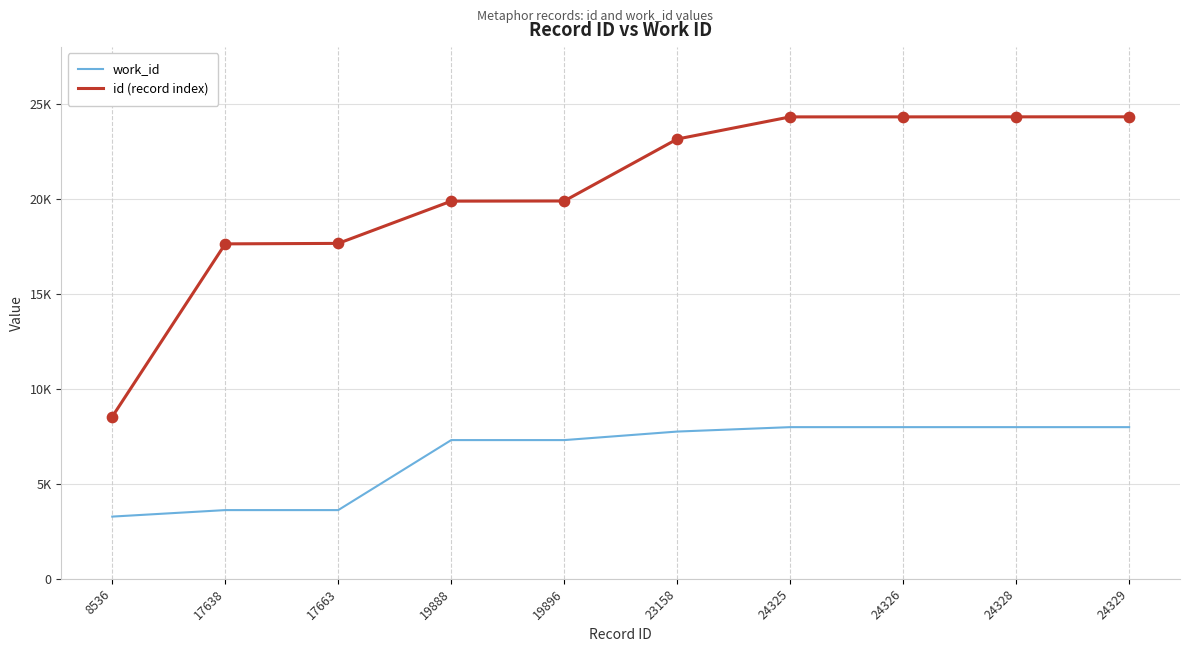

Is the value of work_id at 23158 greater than the value of id (record index) at 24326?

No